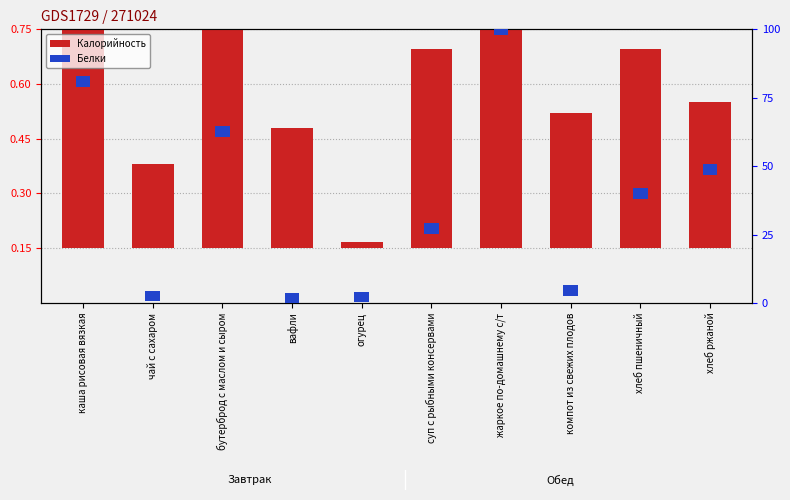

True or false: the data shows 0.5 at хлеб пшеничный.

True